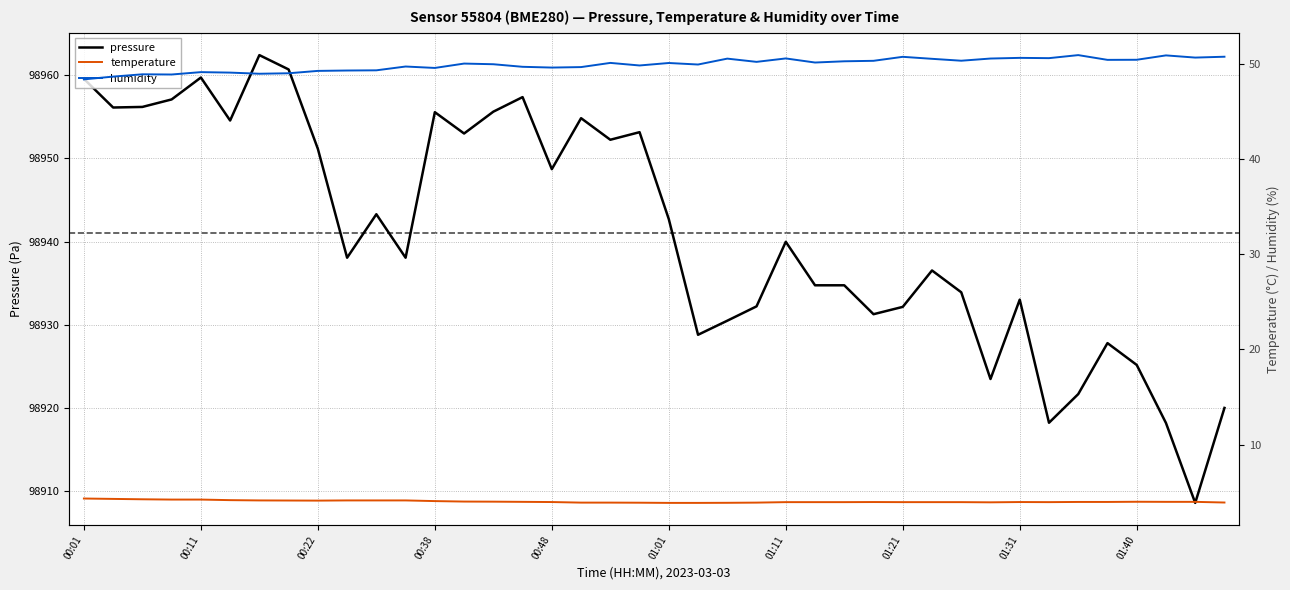

What is the difference between the second highest and second lowest values in the pressure series?

42.4